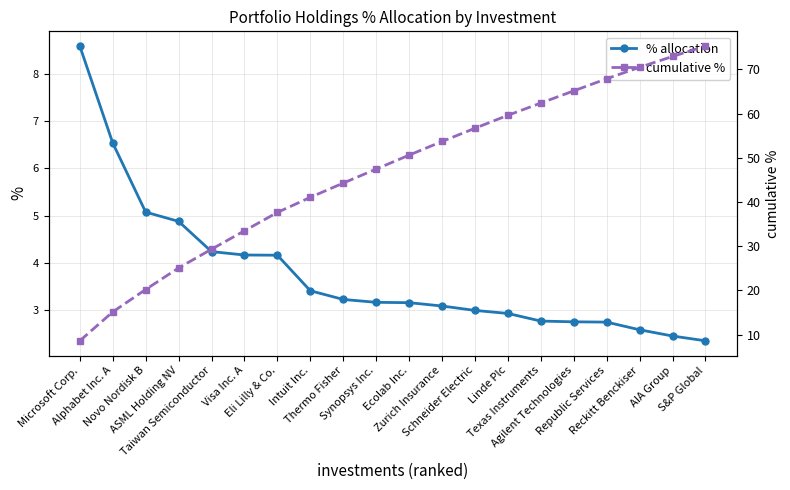

Rank the series by their average value, from lowest to highest.

% allocation, cumulative %